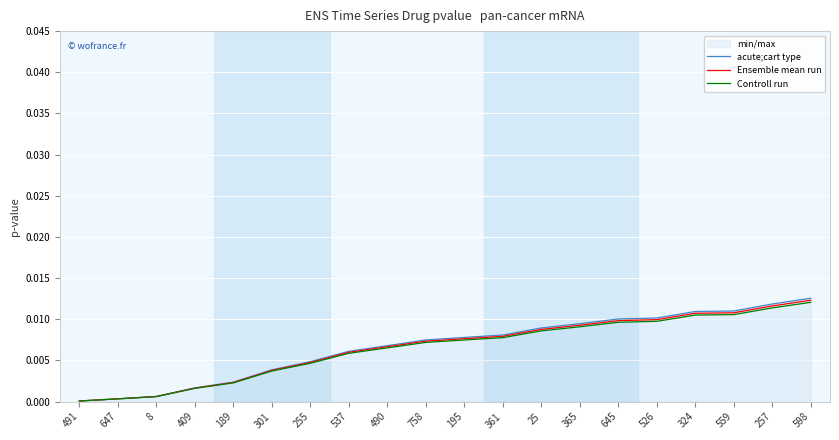

What position from the left is 537?

8